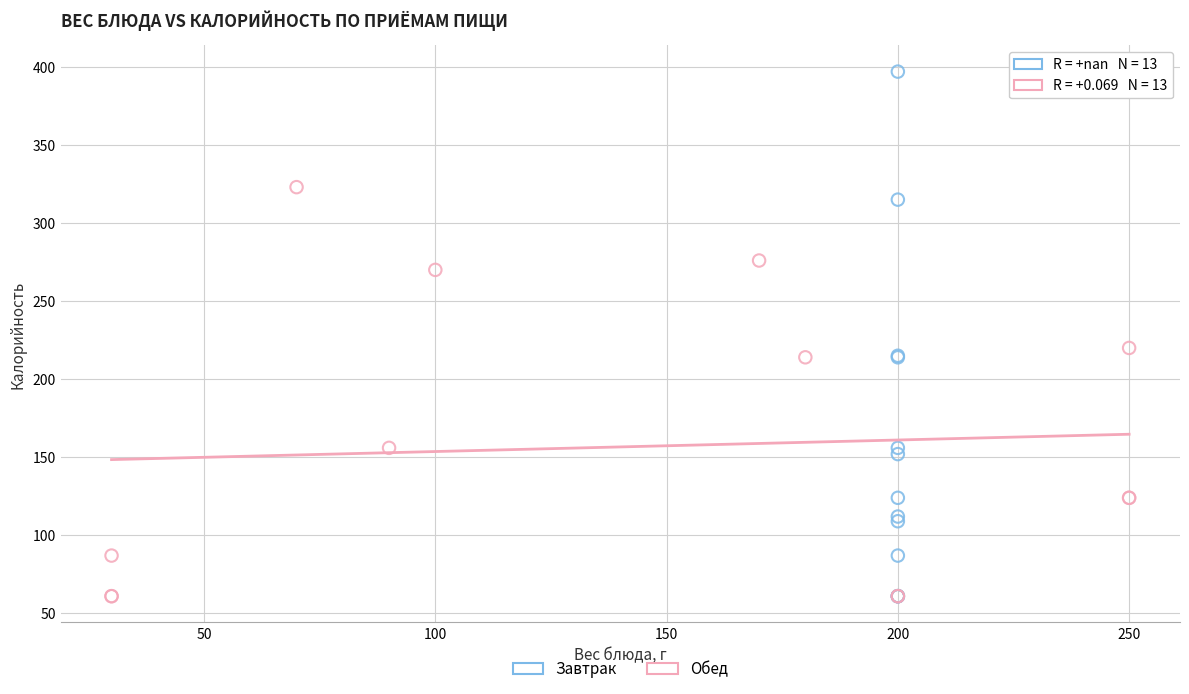

Which series has the largest Y range (max minus min)?

Завтрак